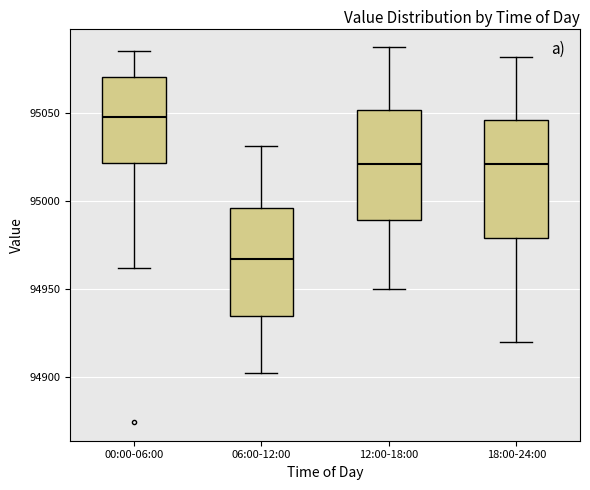

Reading left to right, read every box against the y-axis: the position of its median line, the range the box covers, and the ends of its whiskers. The values are not printed on the chart, so give them approximately, as read against the axis.

00:00-06:00: median 95050, box 95020 to 95070, whiskers 94960 to 95085
06:00-12:00: median 94965, box 94935 to 94995, whiskers 94905 to 95030
12:00-18:00: median 95020, box 94990 to 95050, whiskers 94950 to 95085
18:00-24:00: median 95020, box 94980 to 95045, whiskers 94920 to 95080